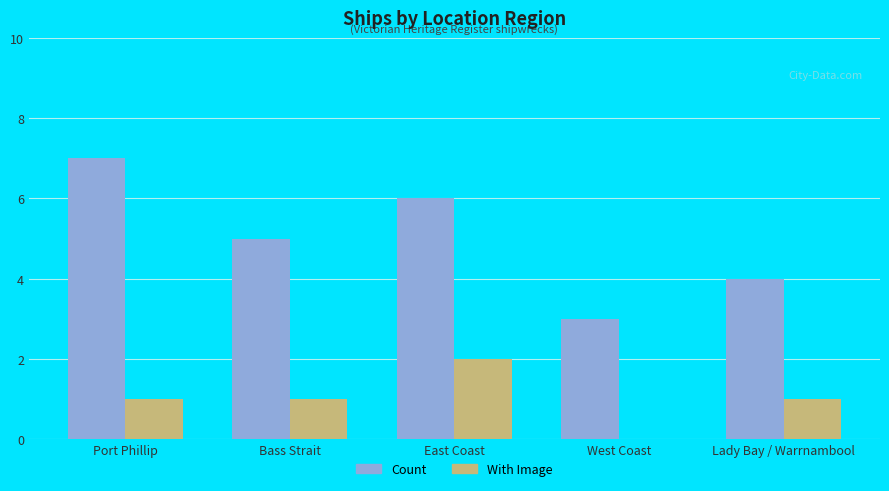

True or false: Count has a value of 7 at Port Phillip.

True